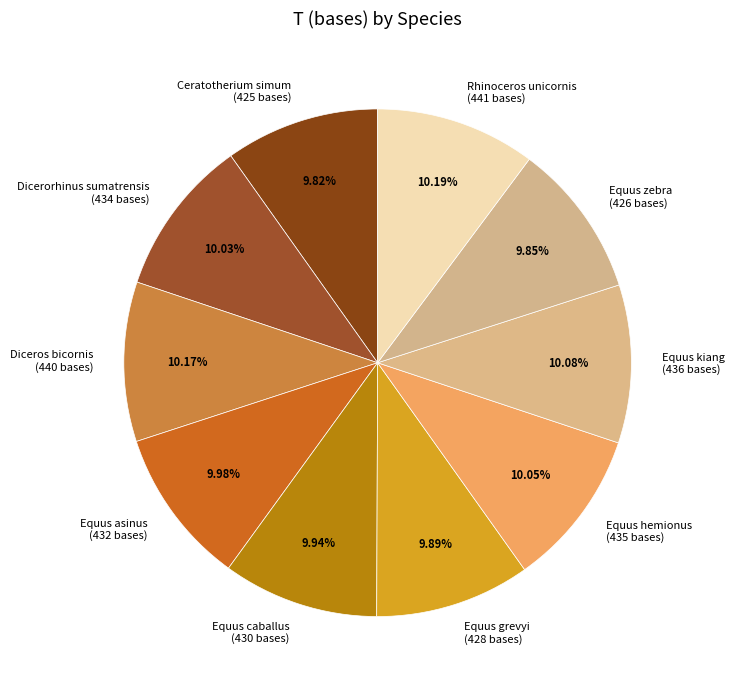

Approximately how many times larger is the value at Equus grevyi (428 bases) compared to Equus asinus (432 bases)?

1.0